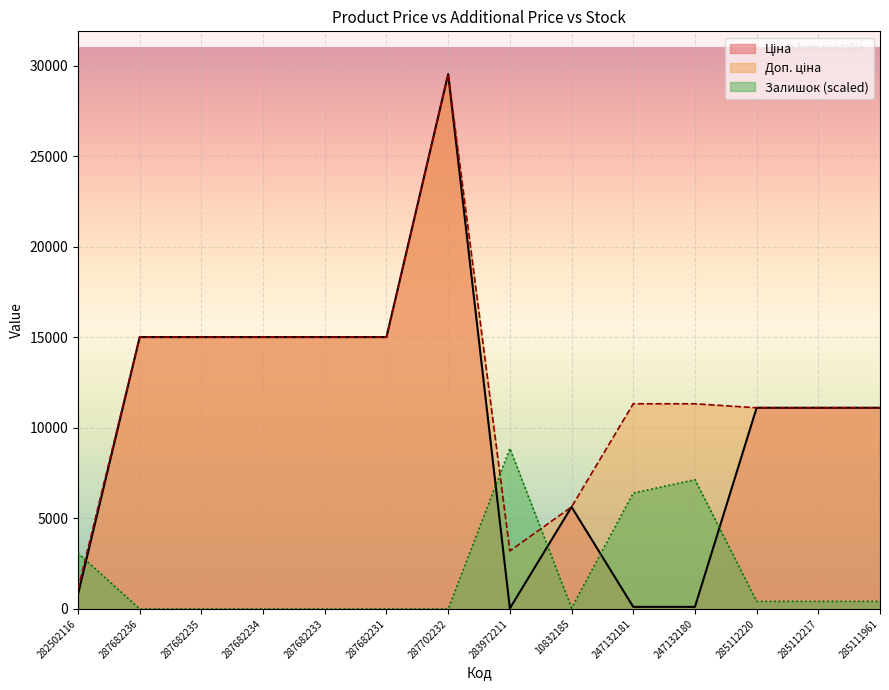

The Ціна series shows 14772.6 at 285112217. True or false?

False